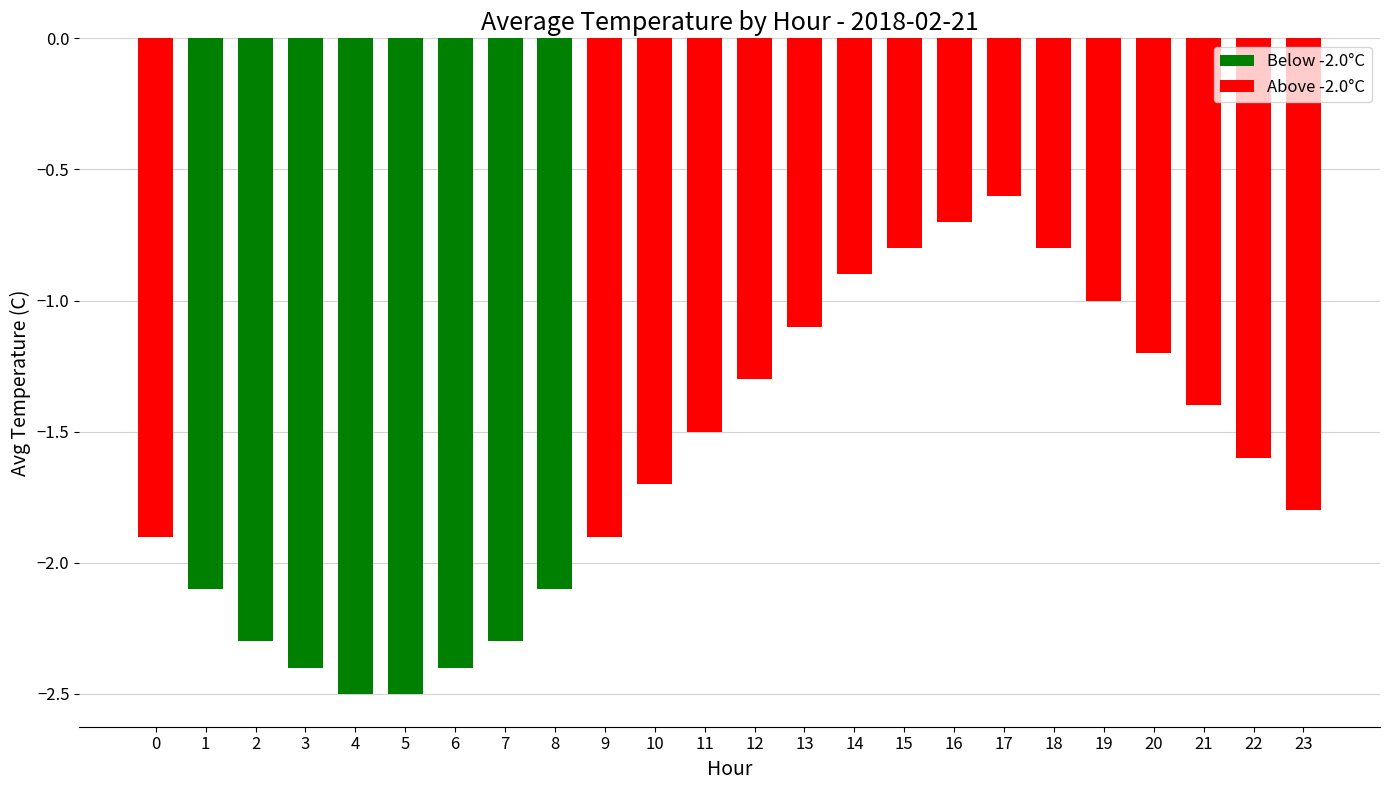

What is the greatest value displayed?

-0.6